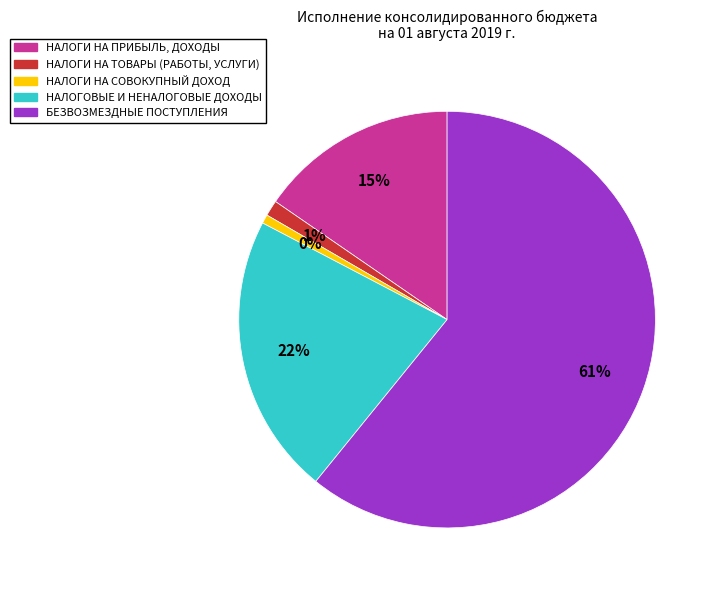

The НАЛОГИ НА ТОВАРЫ (РАБОТЫ, УСЛУГИ) slice represents 11% of the pie. True or false?

False